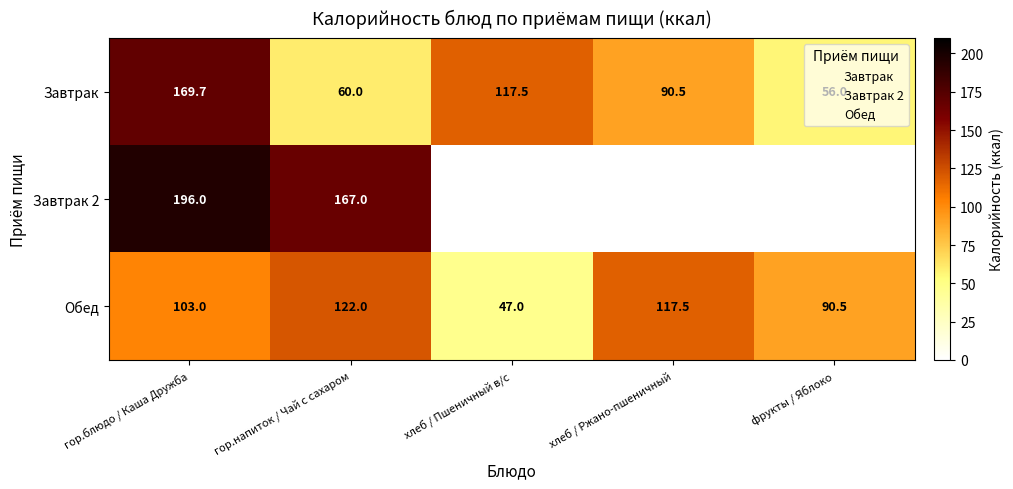

Rank the categories by Завтрак value from lowest to highest.

фрукты / Яблоко, гор.напиток / Чай с сахаром, хлеб / Ржано-пшеничный, хлеб / Пшеничный в/с, гор.блюдо / Каша Дружба